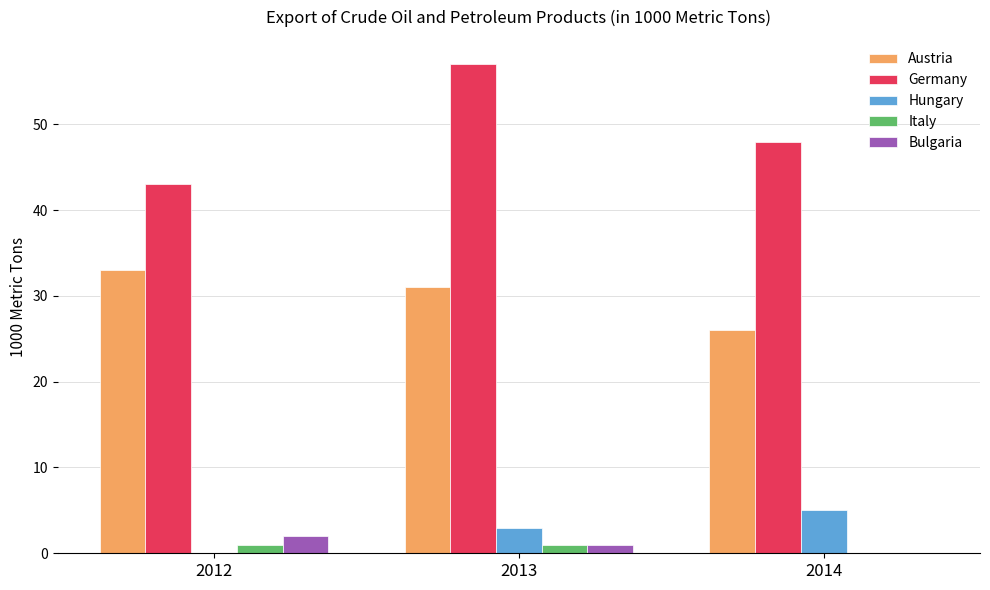

What is the sum of all Italy values?

2